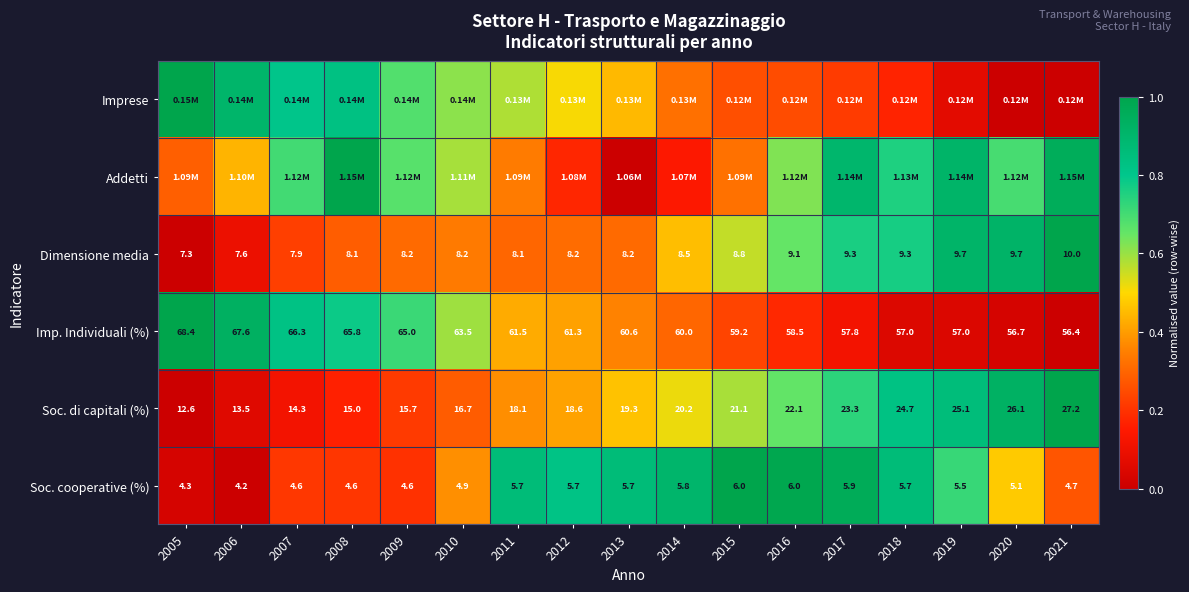

Is the value of Dimensione media at 2012 greater than the value of Soc. di capitali (%) at 2014?

No